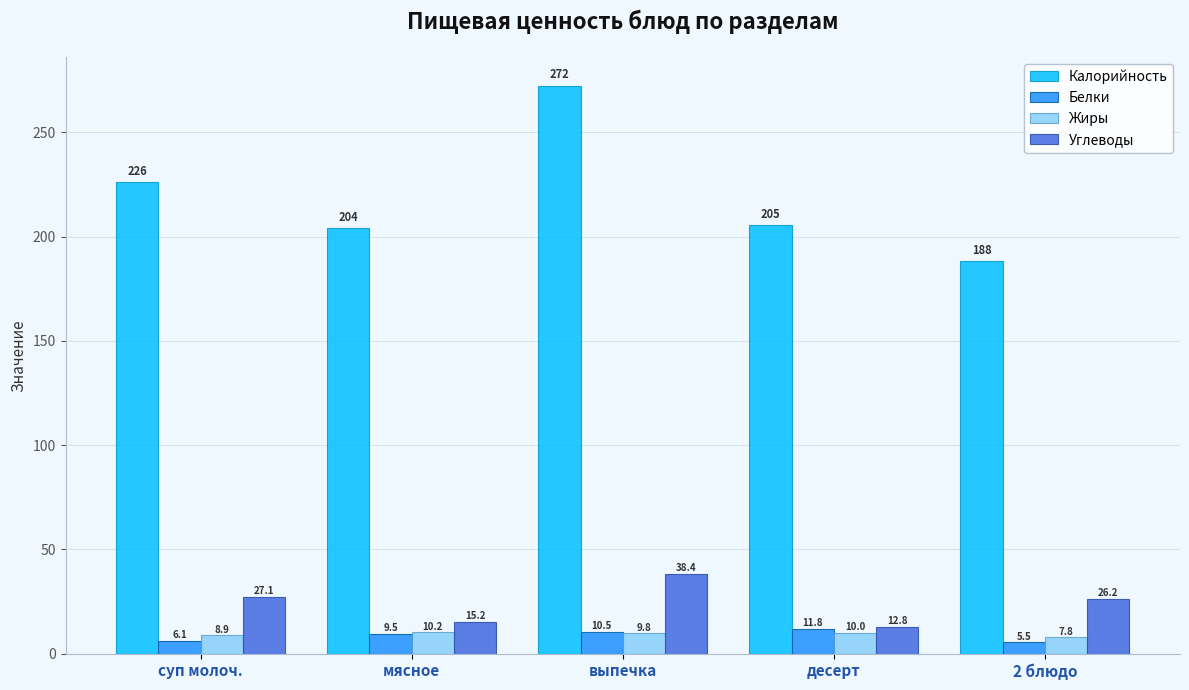

Which category has the highest value in the Жиры series?

мясное